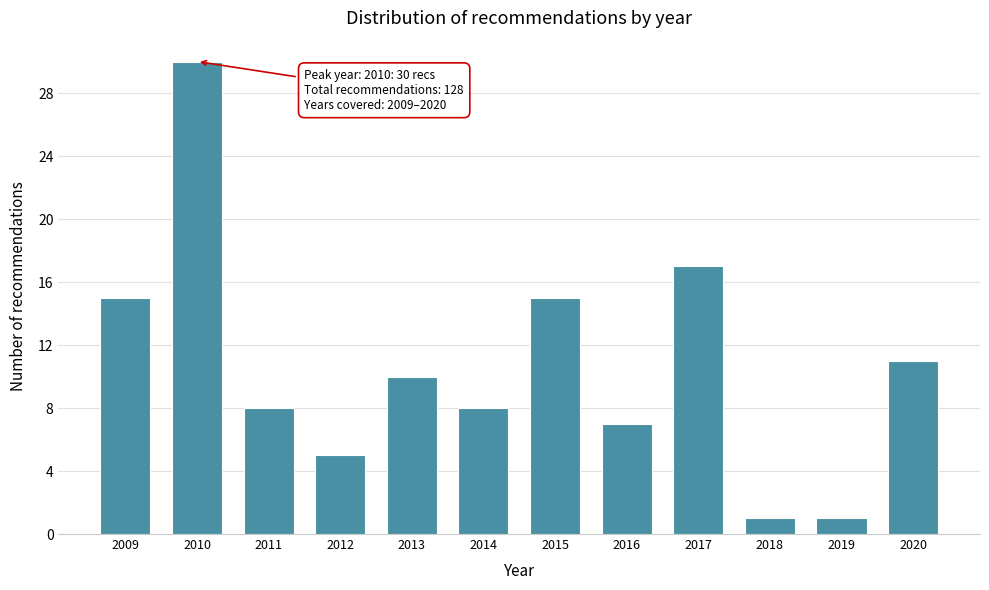

Reading left to right, extract all data points from this chart.

2009=15	2010=30	2011=8	2012=5	2013=10	2014=8	2015=15	2016=7	2017=17	2018=1	2019=1	2020=11